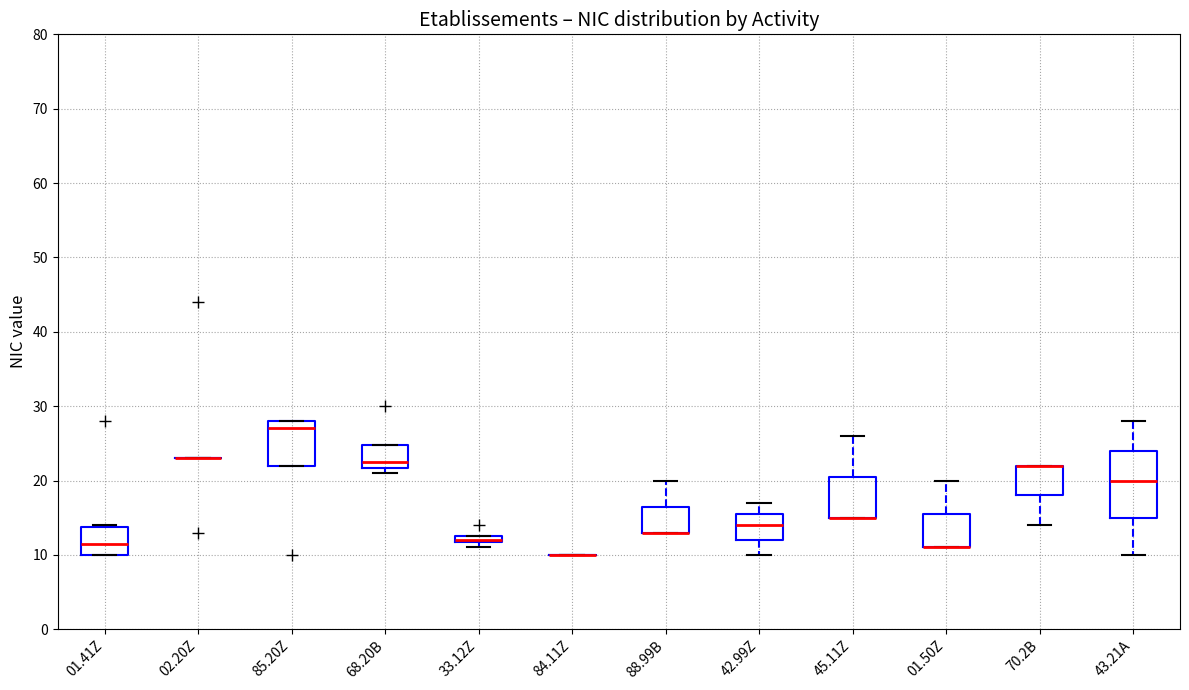

Where is the lower edge of the box for 33.12Z on the y-axis? The values are not printed on the chart, so give them approximately, as read against the axis.

12